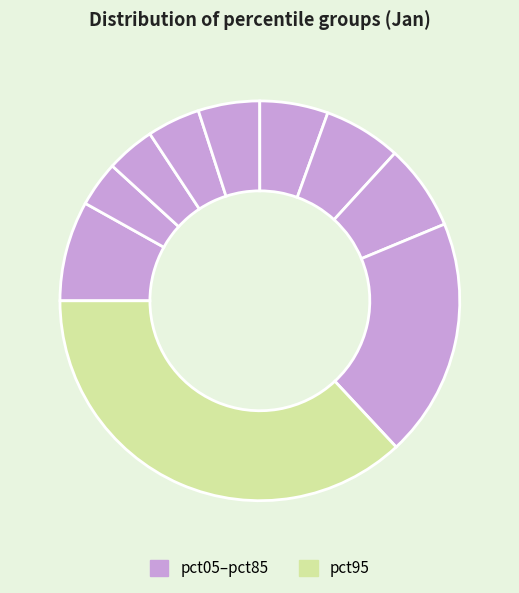

How many slices are in this pie chart?

10